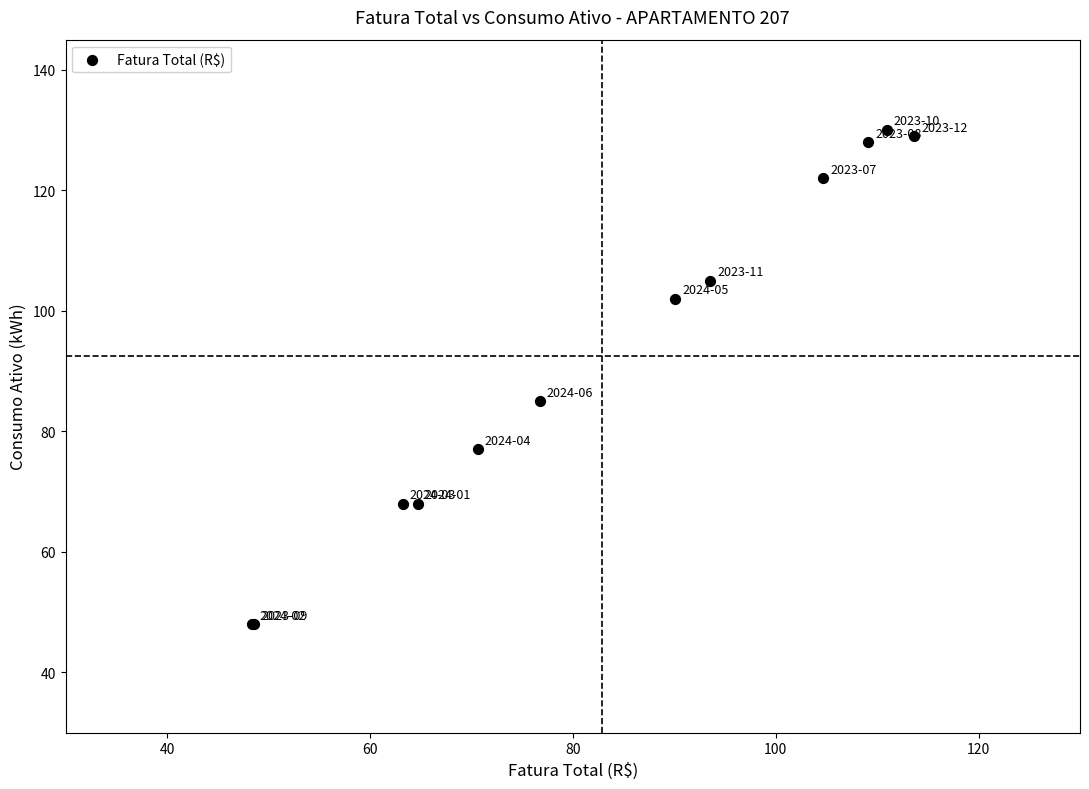

What Y value in the scatter plot is closest to 89?

85